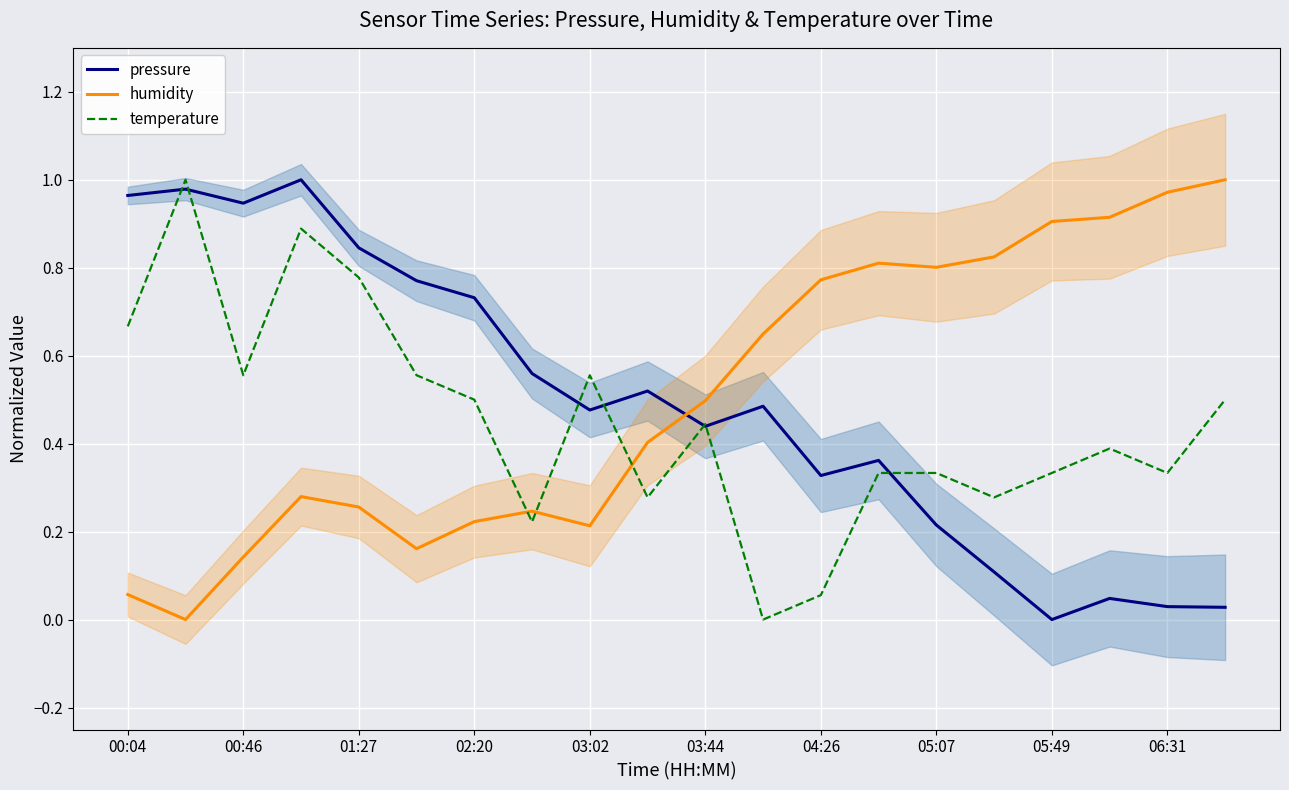

The value of temperature at 15 is 0.2. True or false?

False